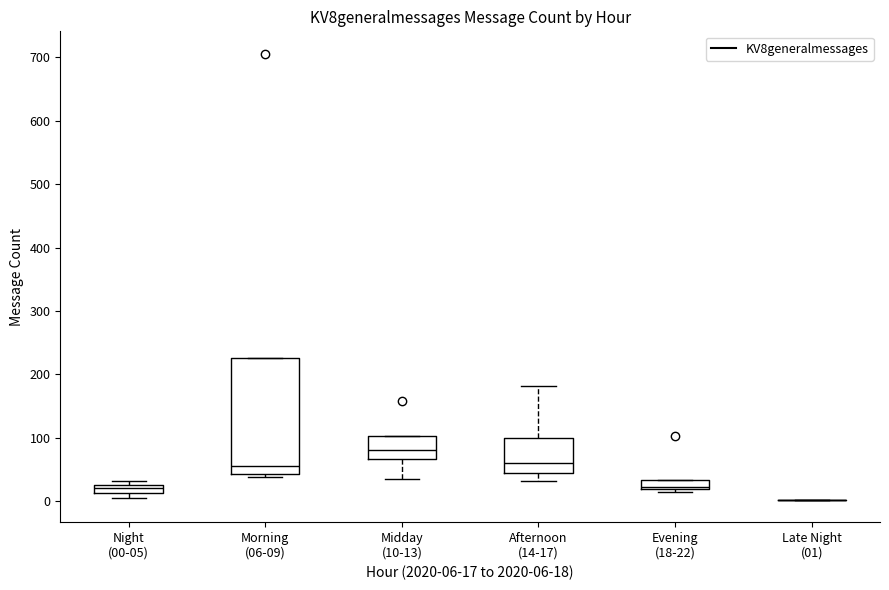

Which box is the tallest, from its lower edge to its upper edge?

Morning (06-09)